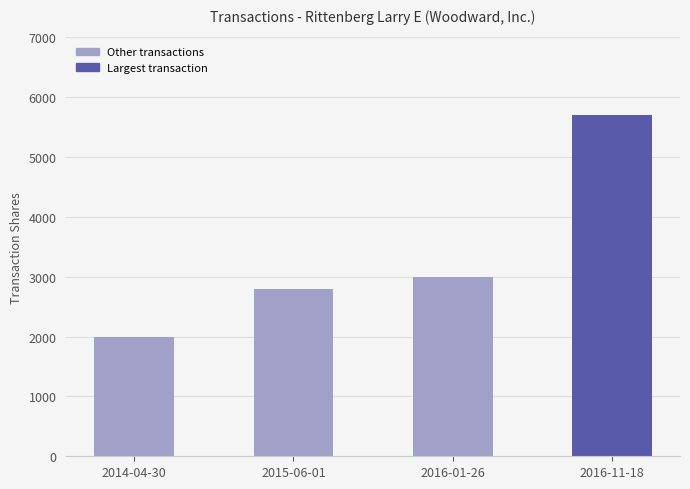

At which category does the chart reach its minimum across all series?

2014-04-30